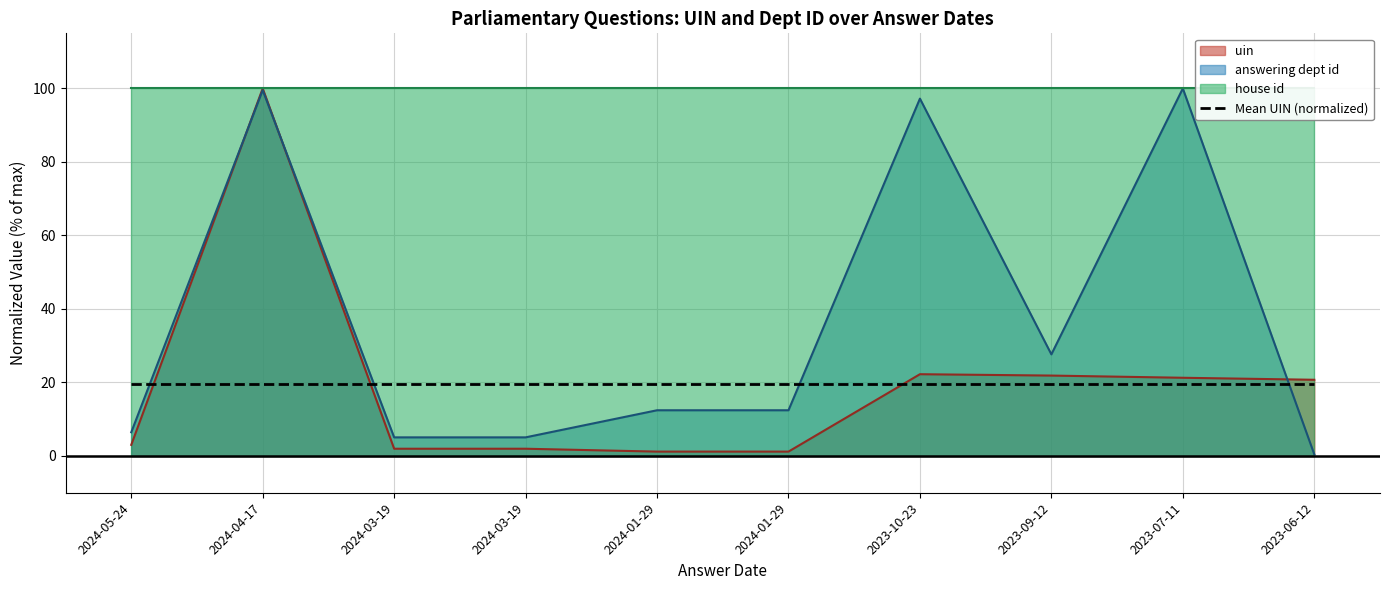

How many lines are shown in the chart?

2